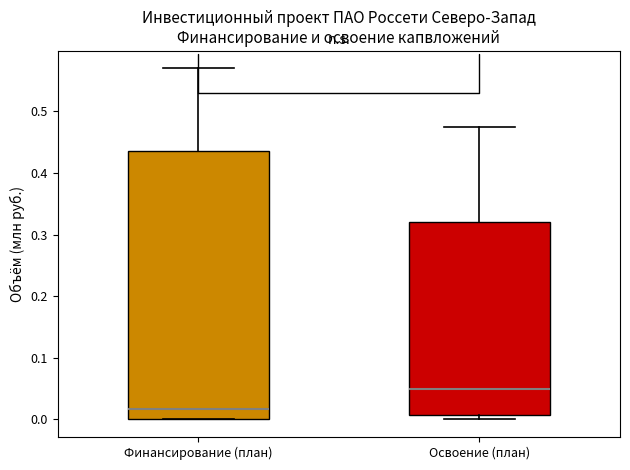

Which box's median line is the highest?

Освоение (план)